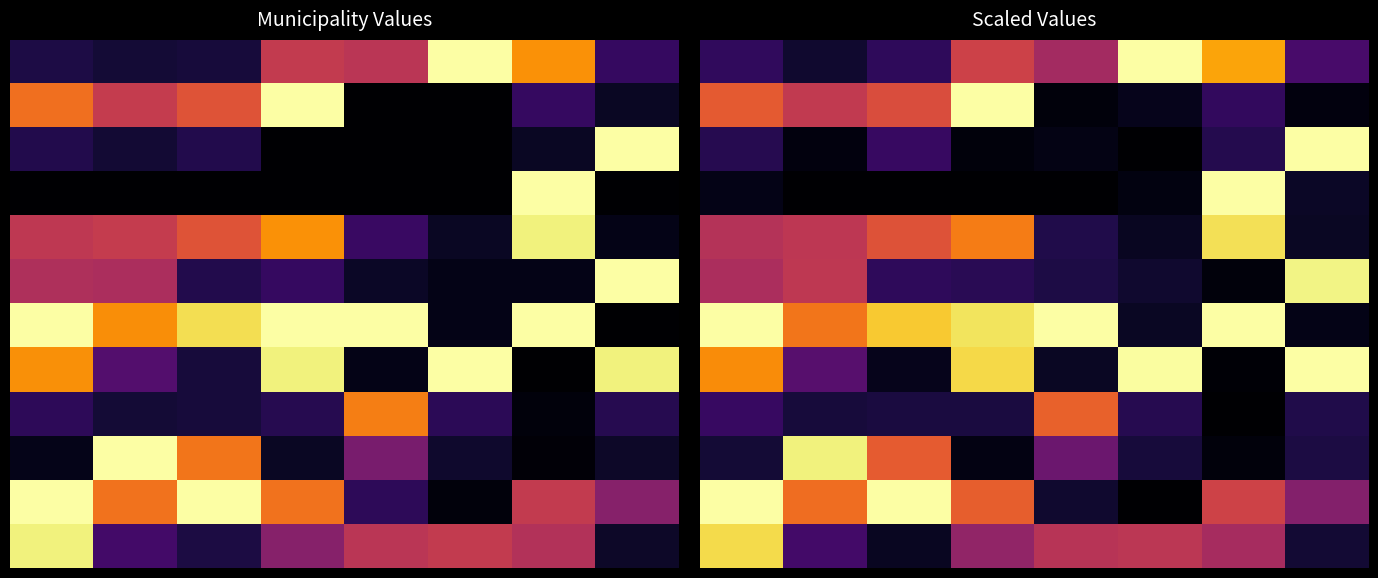

What is the spread (max minus min) of values at 6?

1.0